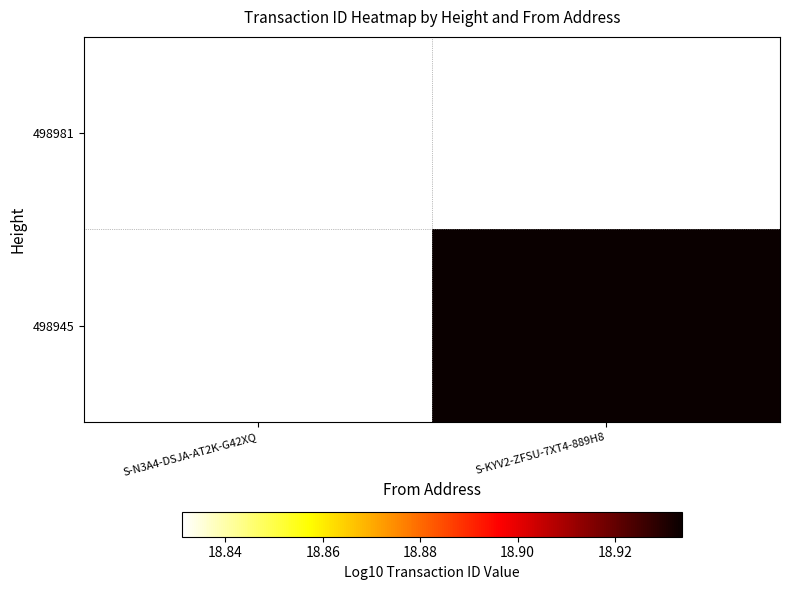

At S-N3A4-DSJA-AT2K-G42XQ, list the series in order from largest to smallest.

498981, 498945